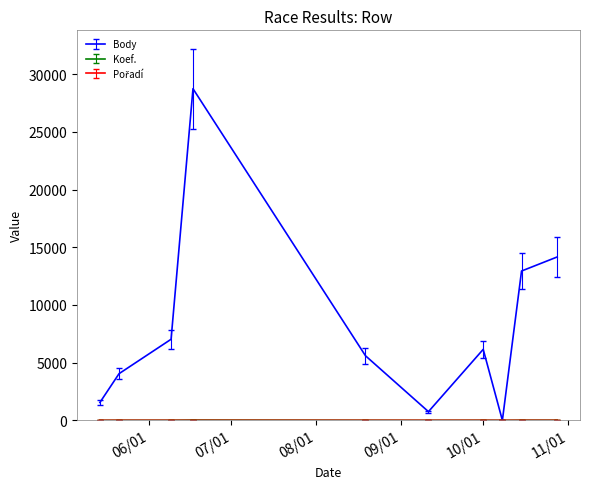

Which series has the largest range (max minus min)?

Body